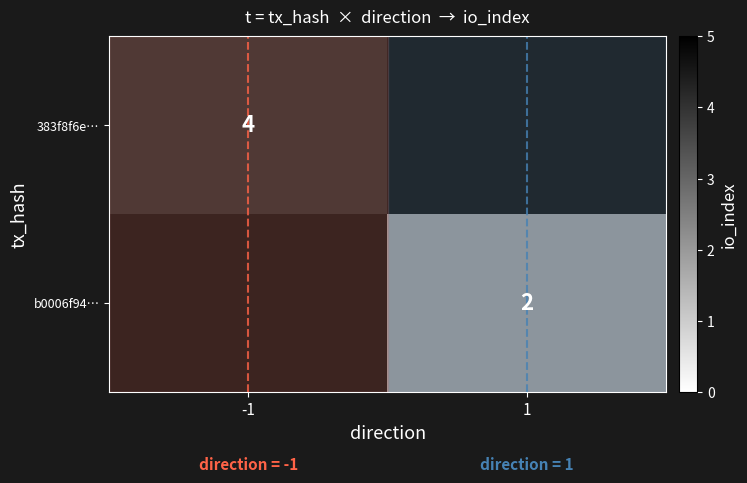

Which label corresponds to the smallest value in the chart?

1